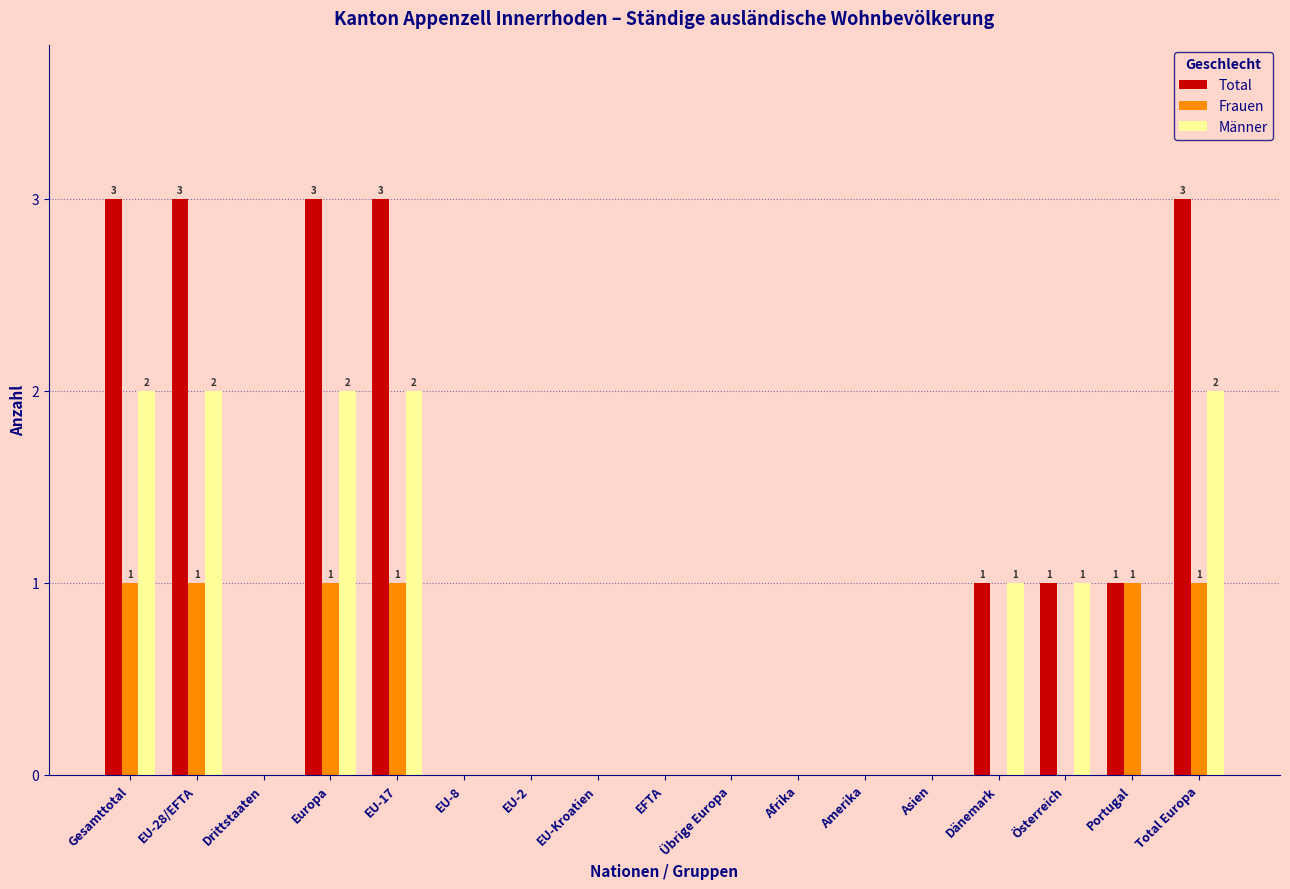

The value of Männer at Dänemark is 2. True or false?

False